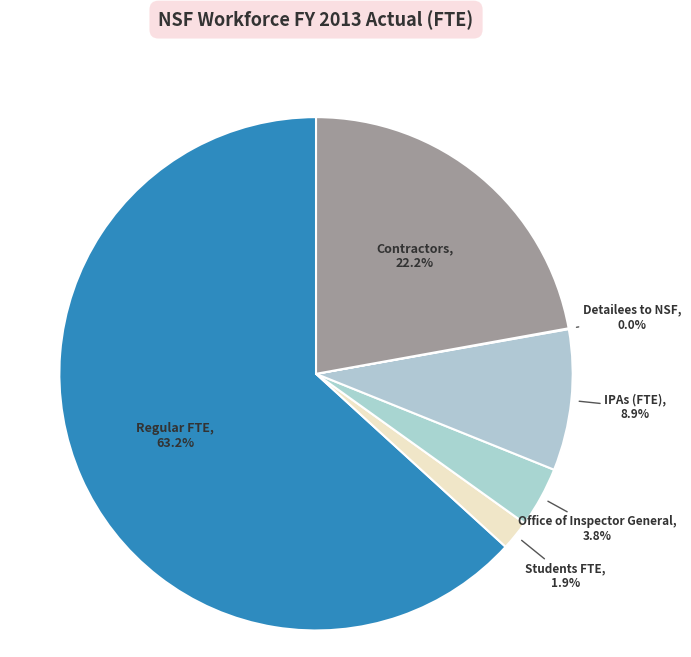

What is the majority slice?

Regular FTE